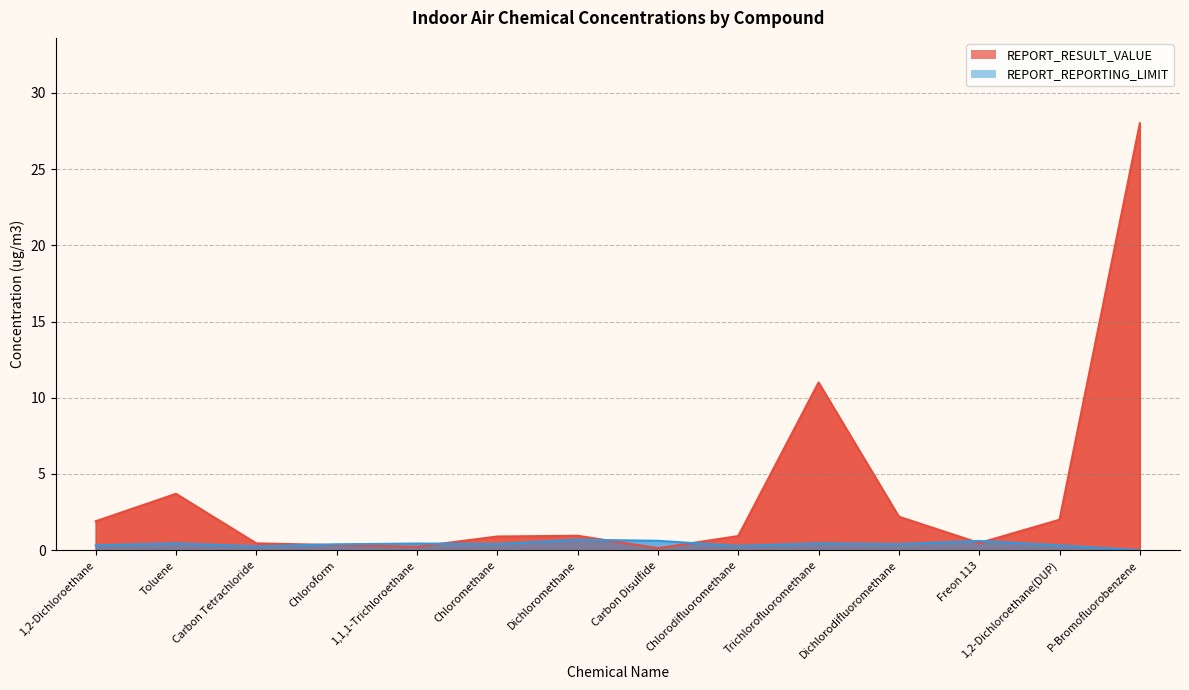

True or false: REPORT_REPORTING_LIMIT and REPORT_RESULT_VALUE cross at least once.

True